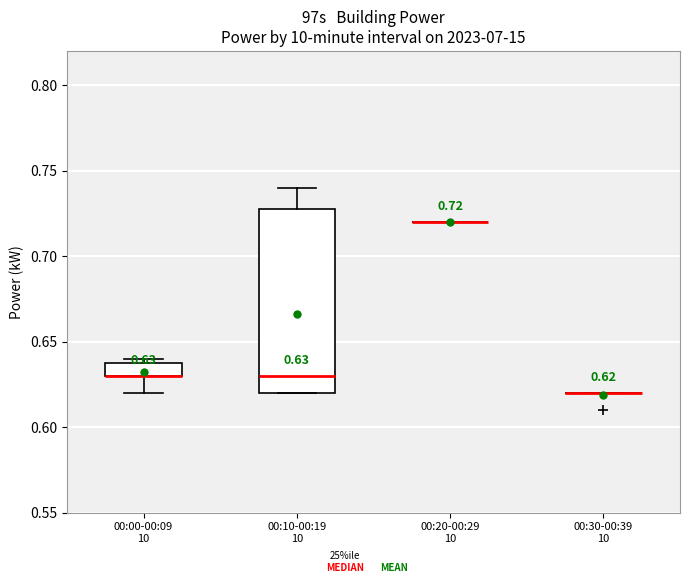

Comparing the boxes themselves (not the whiskers), which one is the tallest?

00:10-00:19 10